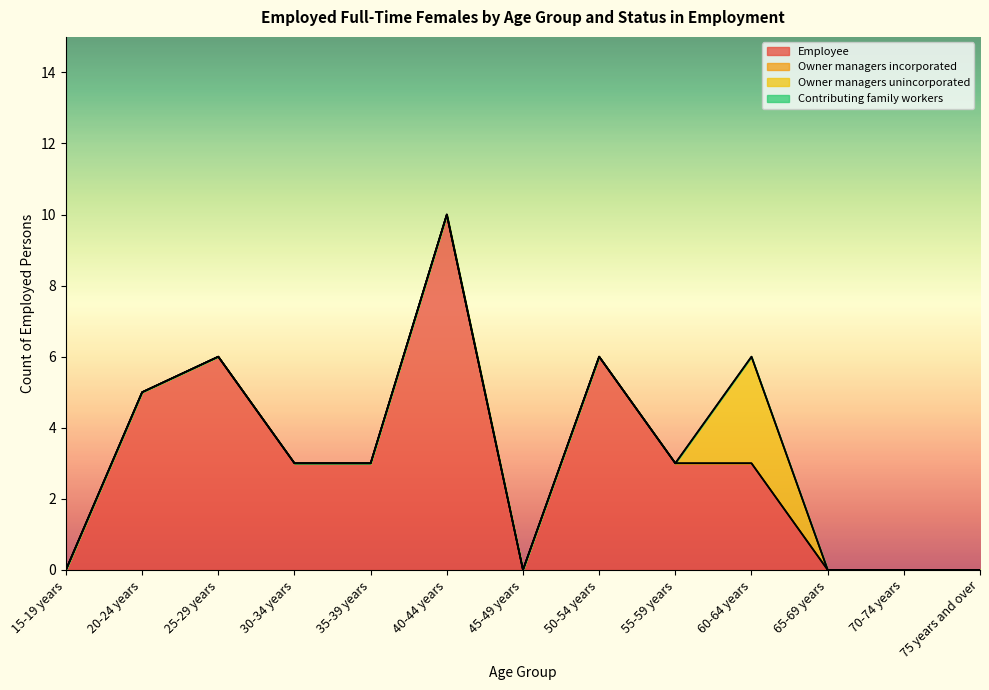

Reading right to left, what are all the values shown in this chart?

Employee: 75 years and over=0	70-74 years=0	65-69 years=0	60-64 years=3	55-59 years=3	50-54 years=6	45-49 years=0	40-44 years=10	35-39 years=3	30-34 years=3	25-29 years=6	20-24 years=5	15-19 years=0
Owner managers incorporated: 75 years and over=0	70-74 years=0	65-69 years=0	60-64 years=0	55-59 years=0	50-54 years=0	45-49 years=0	40-44 years=0	35-39 years=0	30-34 years=0	25-29 years=0	20-24 years=0	15-19 years=0
Owner managers unincorporated: 75 years and over=0	70-74 years=0	65-69 years=0	60-64 years=3	55-59 years=0	50-54 years=0	45-49 years=0	40-44 years=0	35-39 years=0	30-34 years=0	25-29 years=0	20-24 years=0	15-19 years=0
Contributing family workers: 75 years and over=0	70-74 years=0	65-69 years=0	60-64 years=0	55-59 years=0	50-54 years=0	45-49 years=0	40-44 years=0	35-39 years=0	30-34 years=0	25-29 years=0	20-24 years=0	15-19 years=0